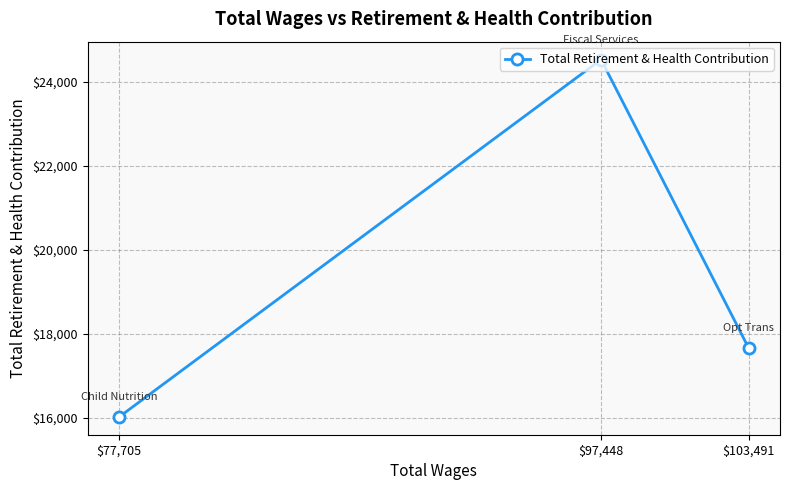

How many data points are above 17662?

1